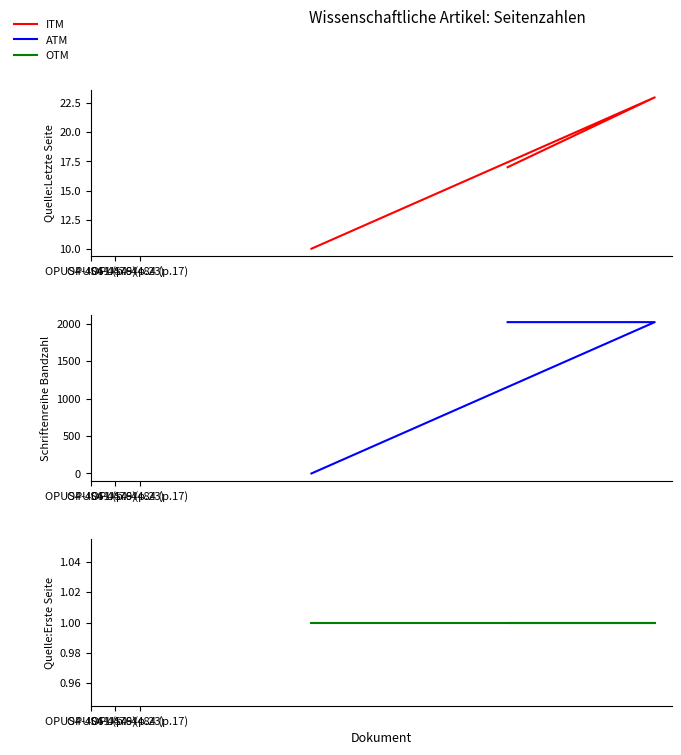

How many data points does each series have?

3